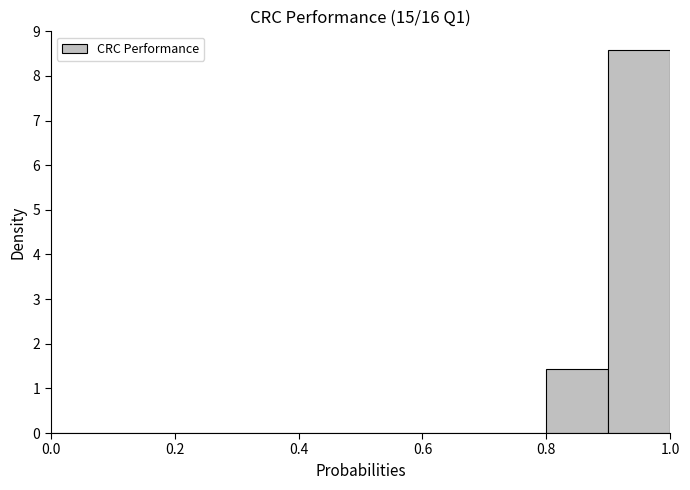

Over which range of the x-axis is the bar tallest?

0.9 to 1.0